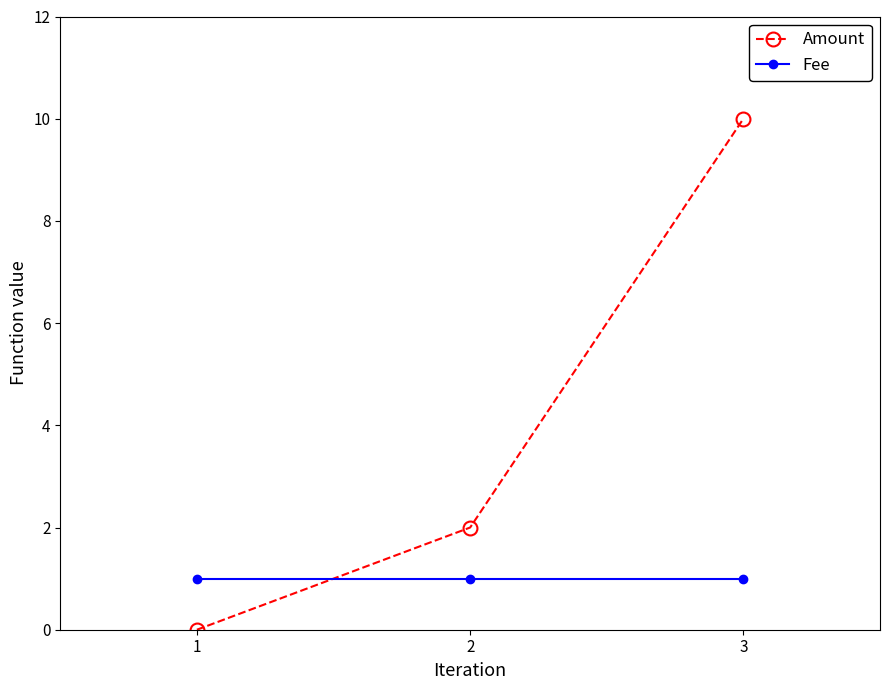

What is the total value across all series at 3?

11